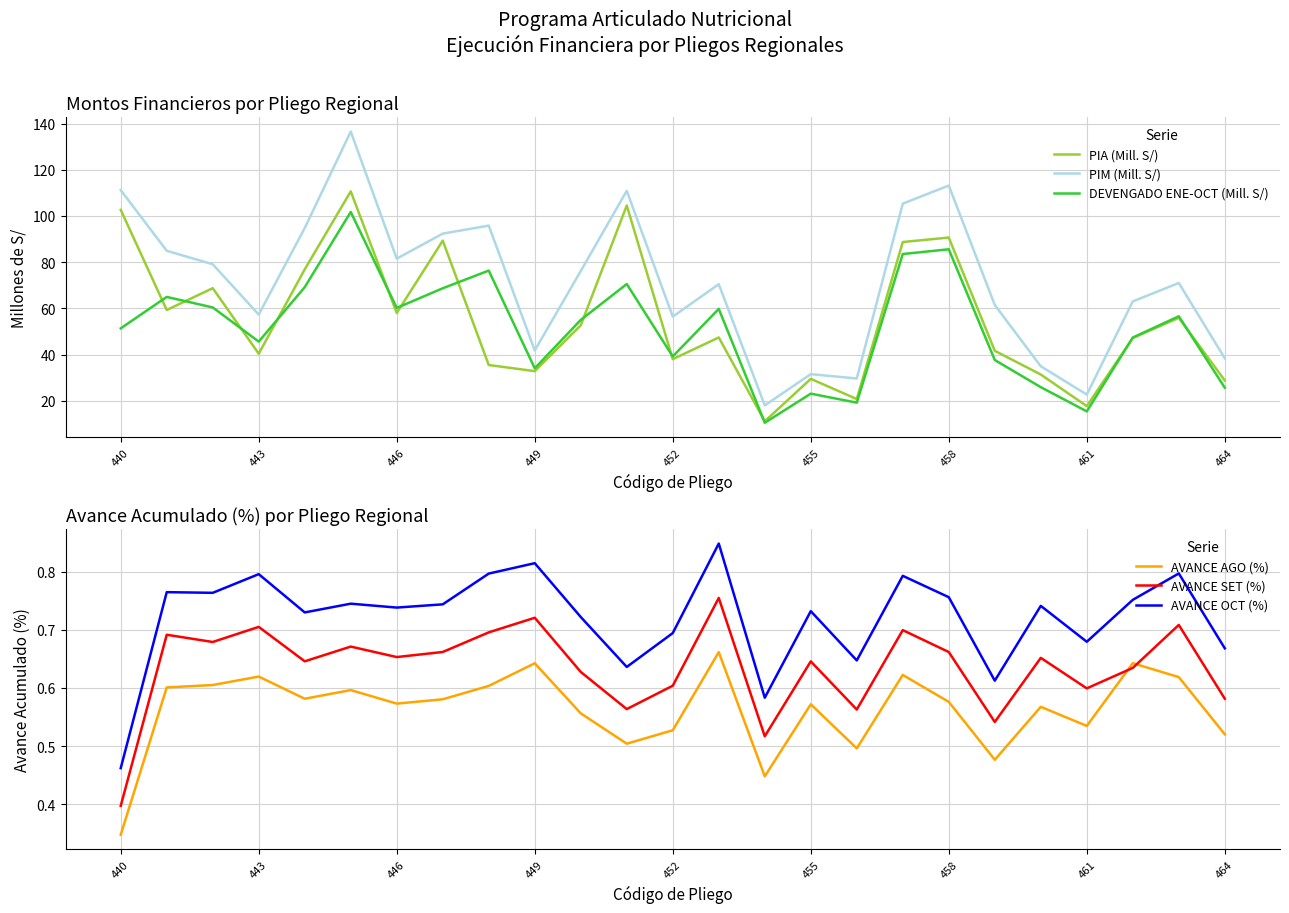

Does the chart have visible grid lines?

Yes